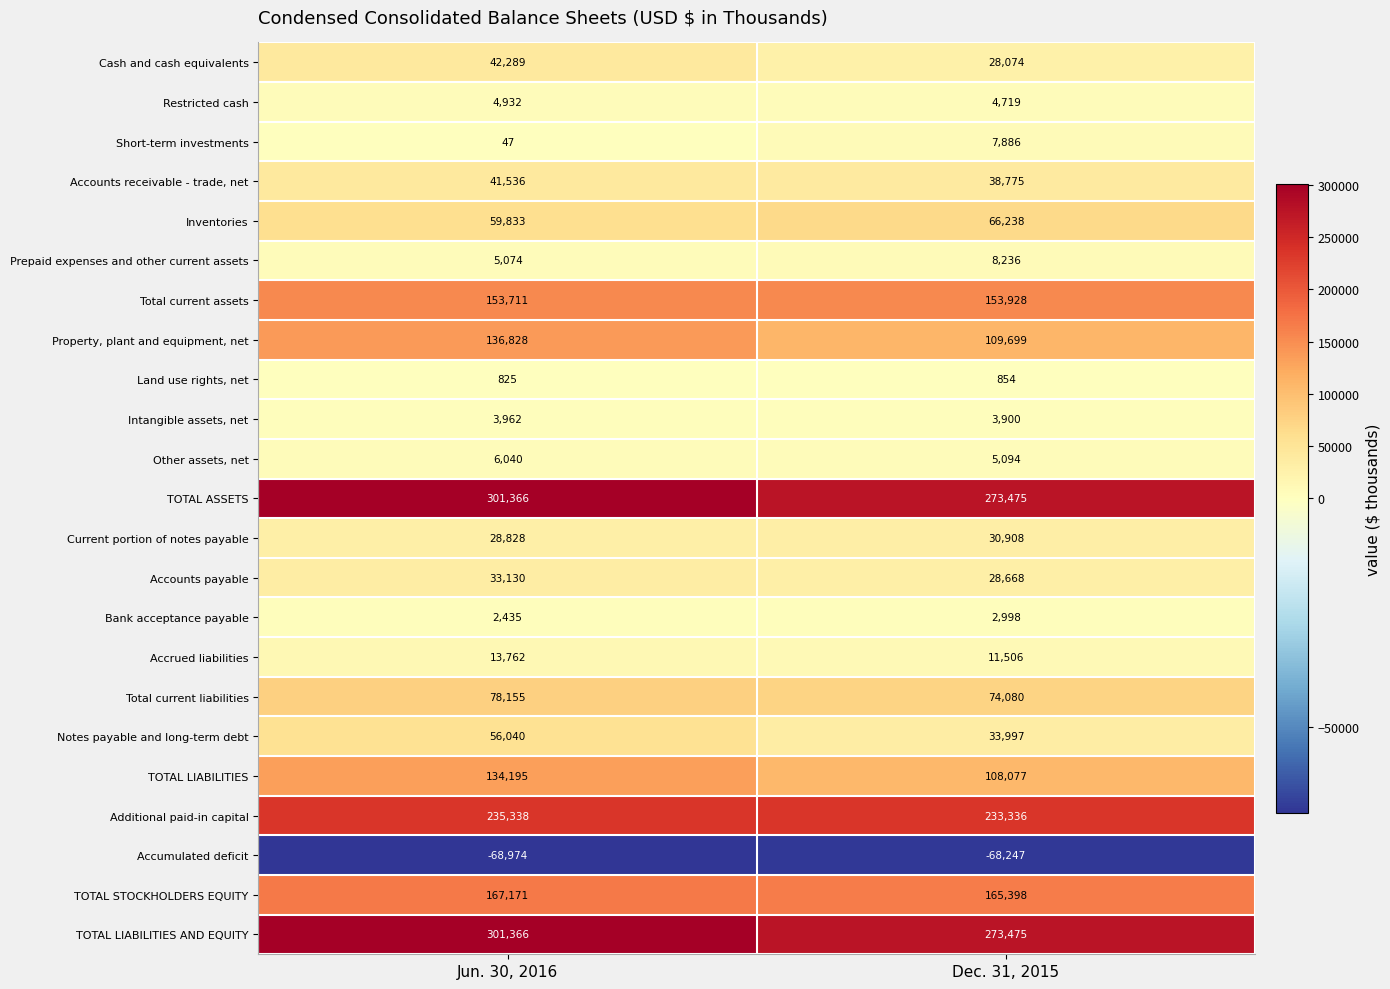

What is the lowest value of the Inventories series?

59833